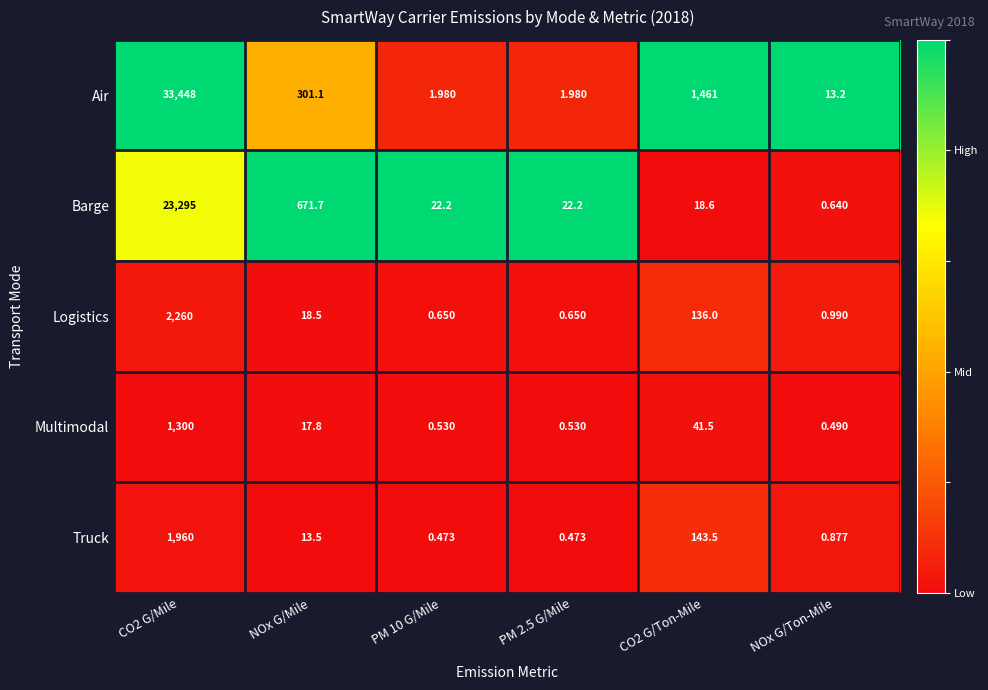

Rank the series at PM 10 G/Mile from highest to lowest value.

Barge, Air, Logistics, Multimodal, Truck